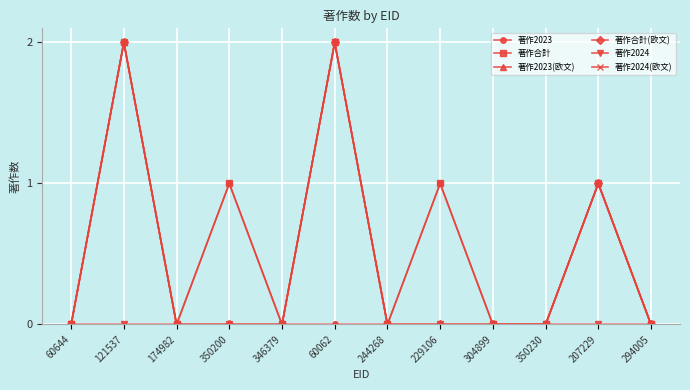

Is it true that 著作2023 equals 1 at 207229?

False